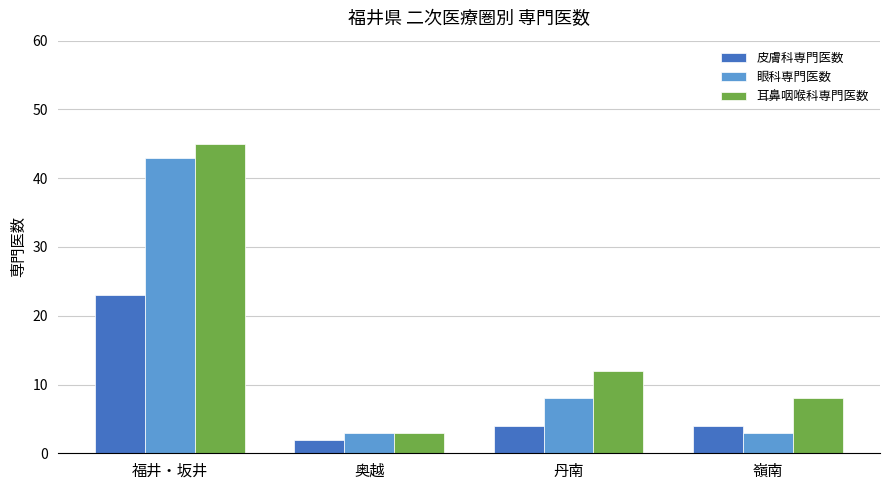

What is the difference between the maximum and minimum values in the 眼科専門医数 series?

40